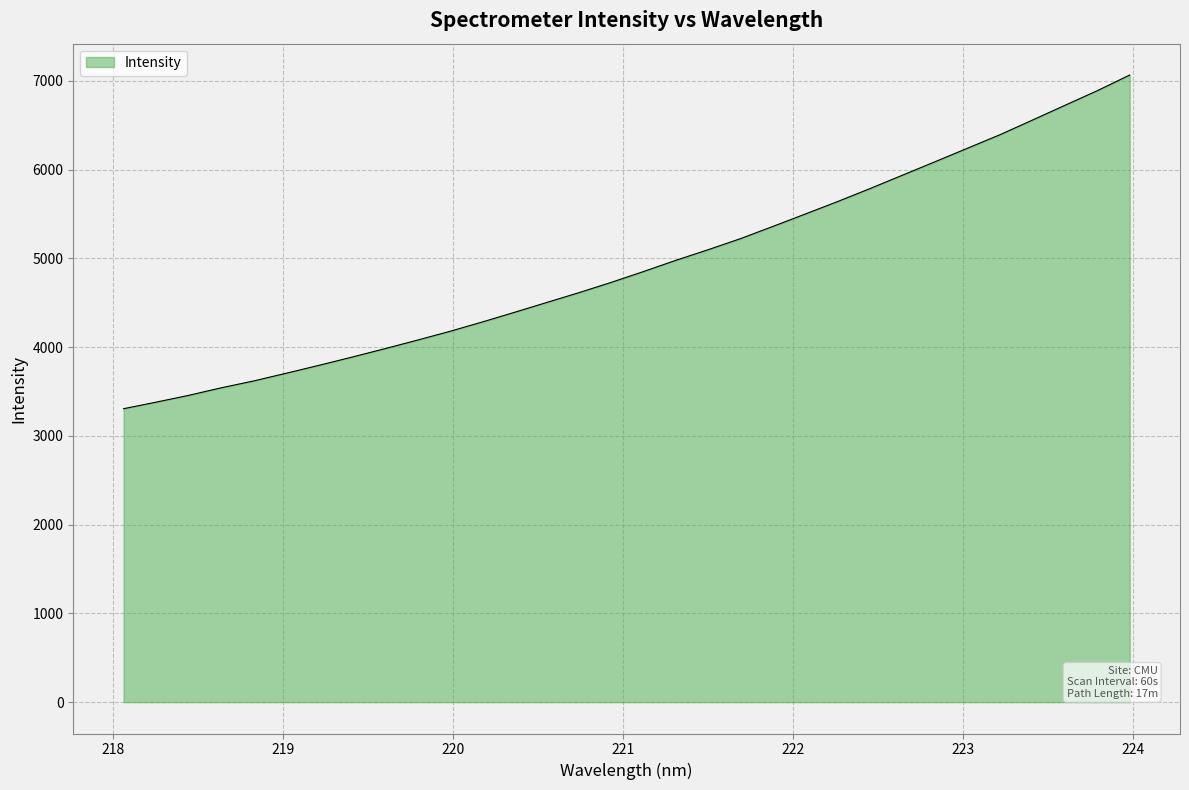

What is the greatest value displayed?

7065.2